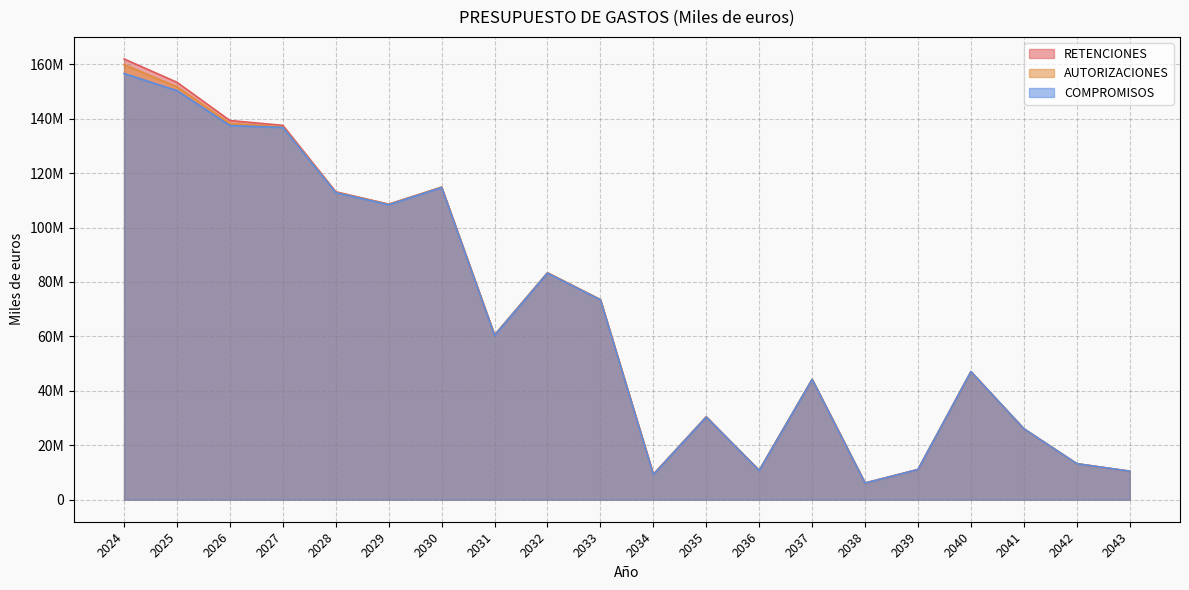

What are all the series names shown in the legend?

RETENCIONES, AUTORIZACIONES, COMPROMISOS